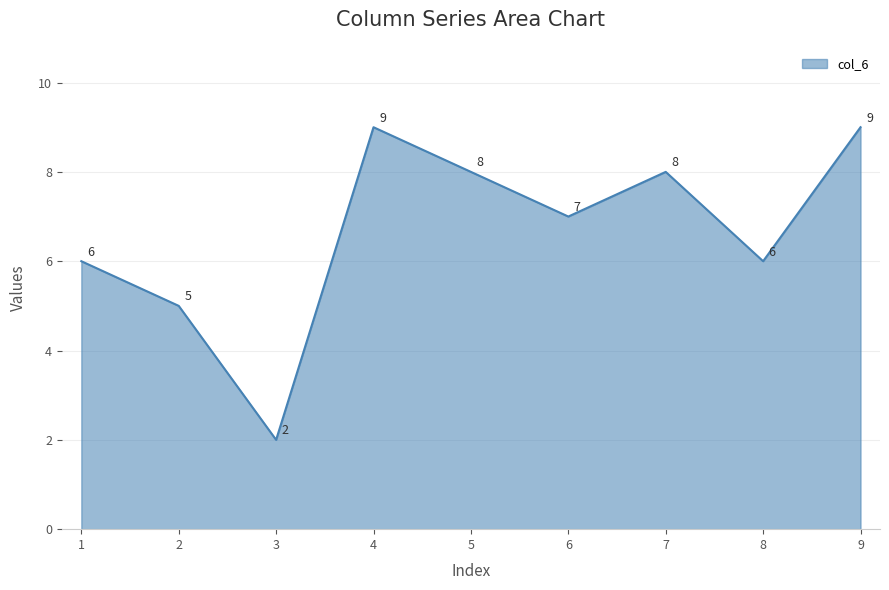

What is the difference between the maximum and minimum values?

7